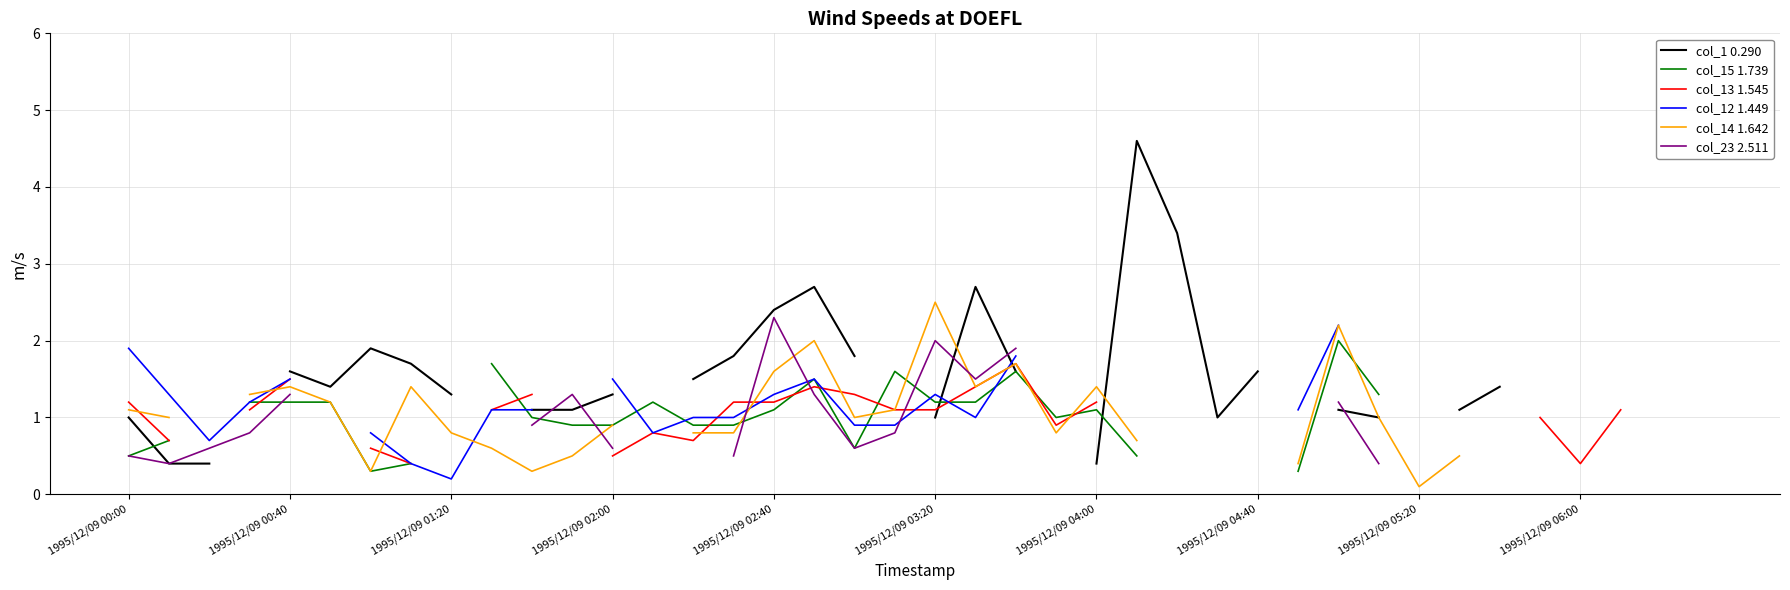

What is the difference between the highest and lowest values at 39?

1.1